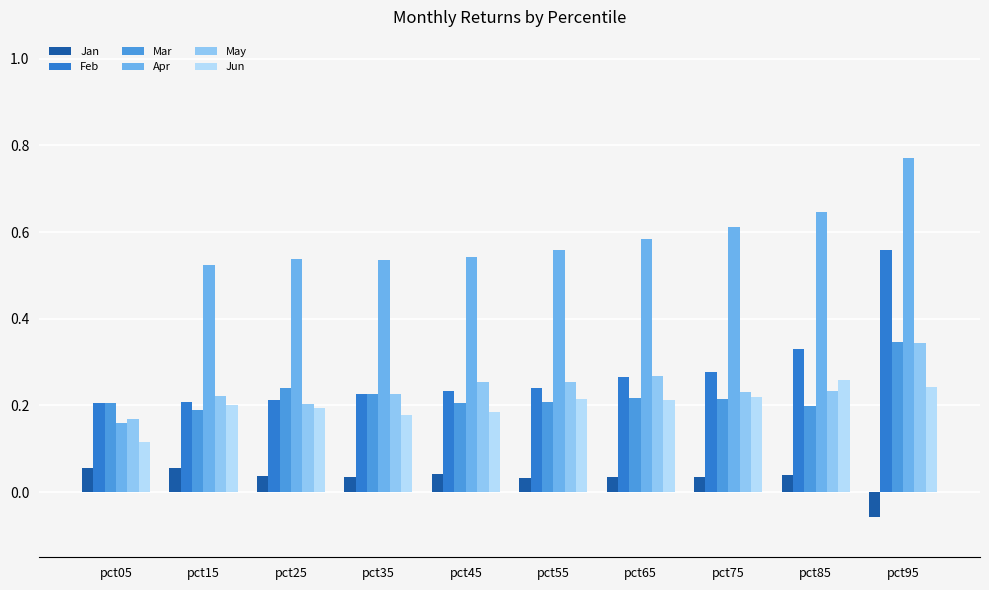

Which series changed the most between pct55 and pct95?

Feb